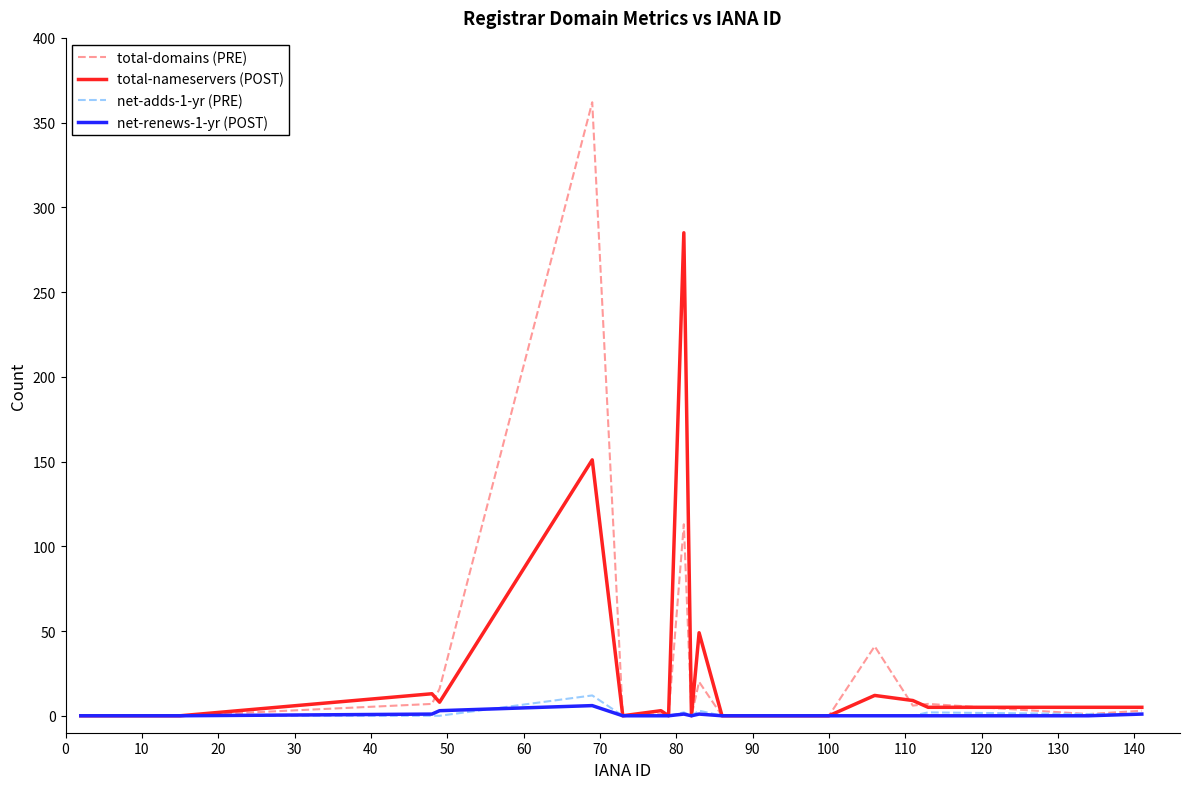

Which series has the widest spread of values?

total-domains (PRE)